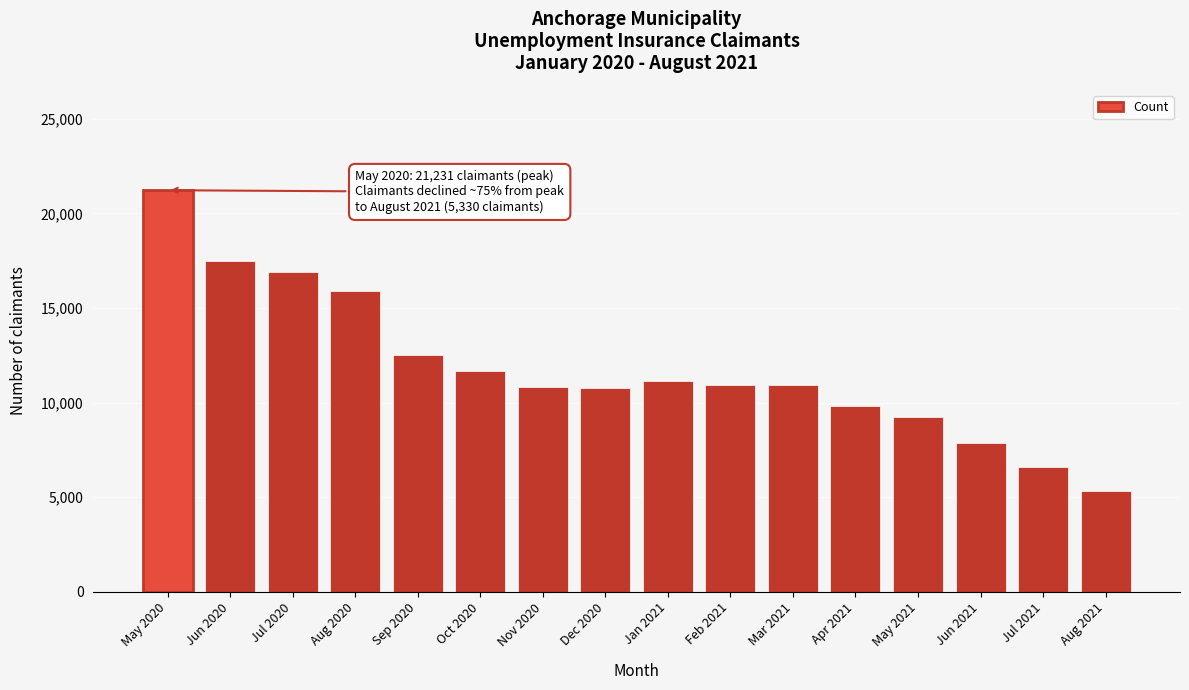

What is the label of the 4th bar from the right?

May 2021